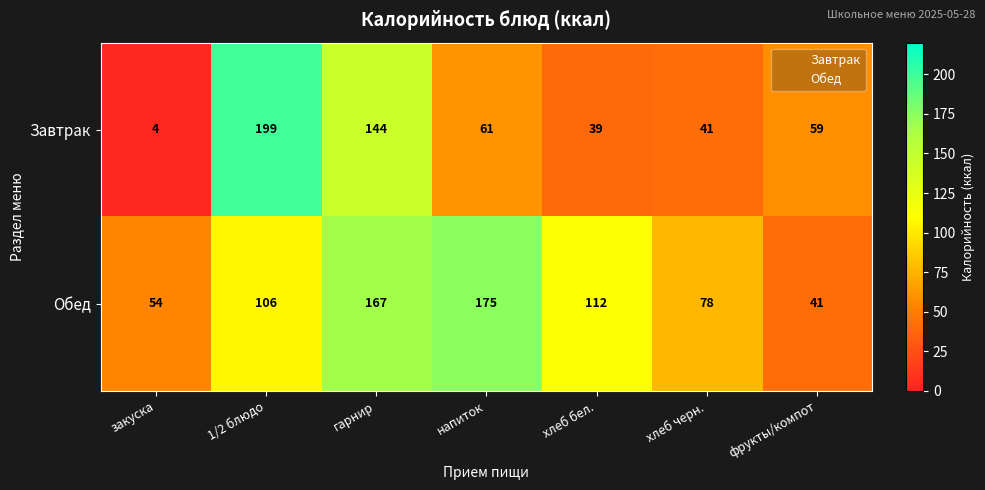

At which category is the sum across all series the highest?

гарнир